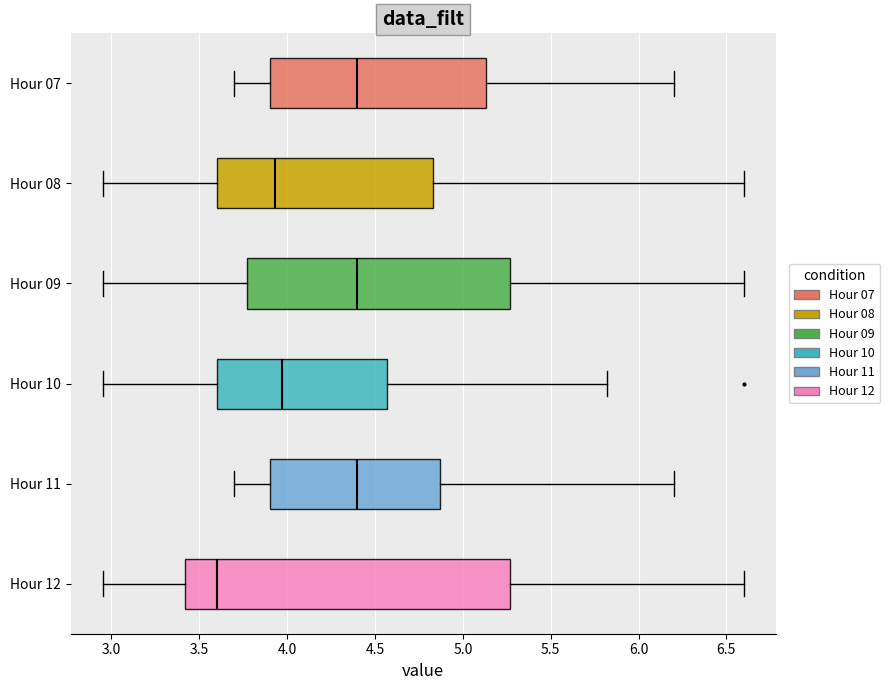

Which box is the widest, from its left edge to its right edge?

Hour 12